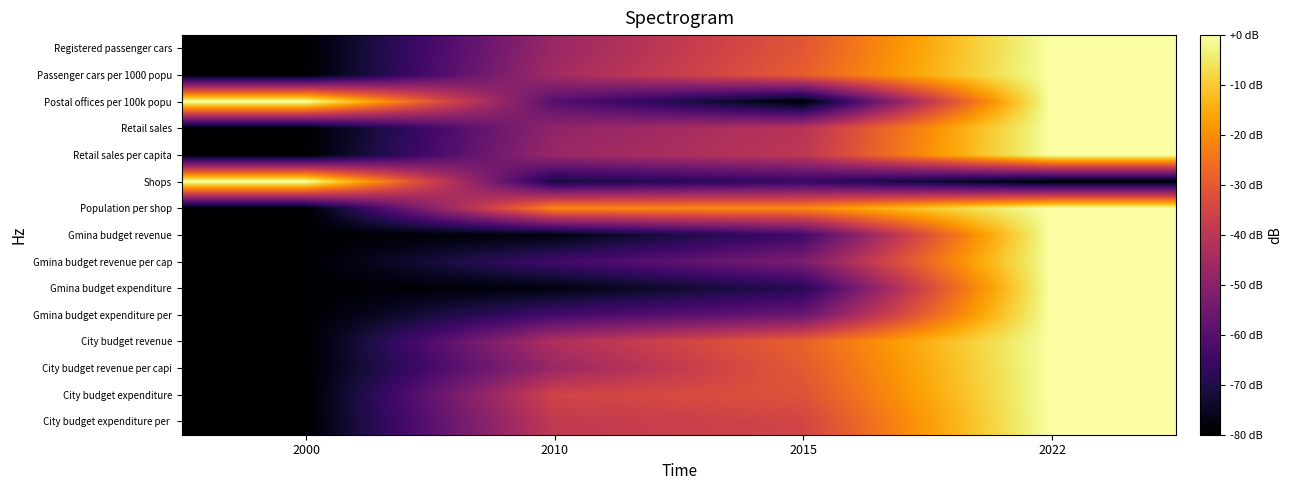

At which category is the sum across all series the highest?

2022